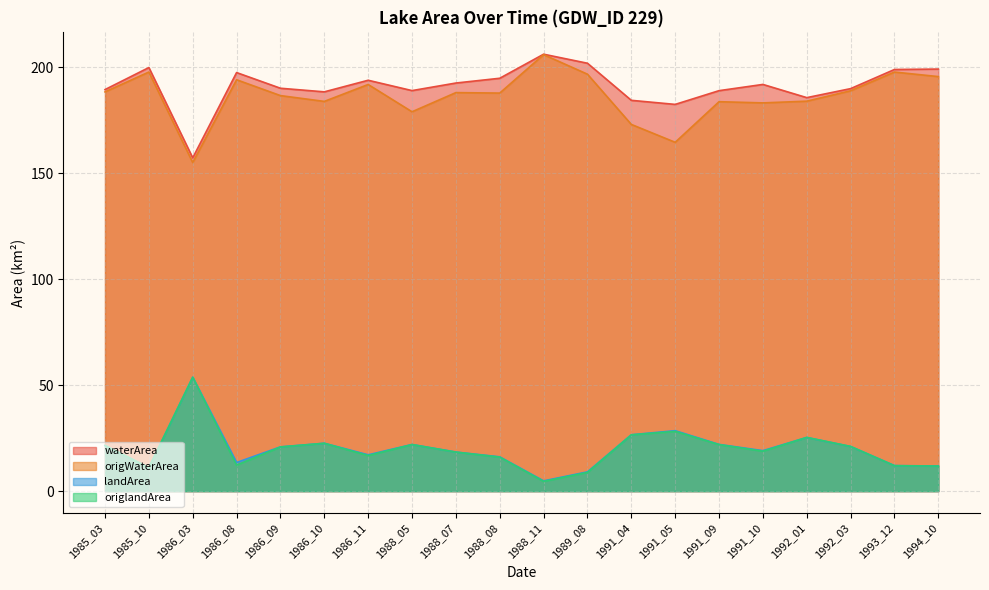

At which label does landArea reach its peak?

1986_03